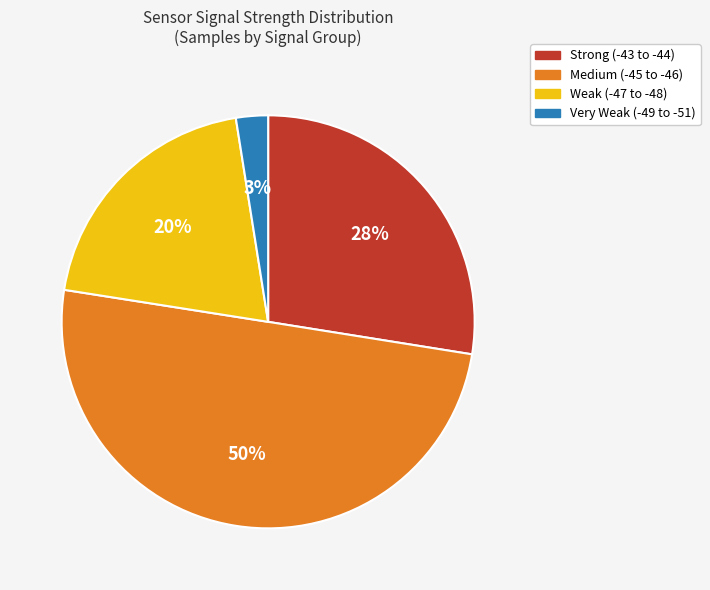

Does Weak (-47 to -48) account for over 50% of the chart?

No